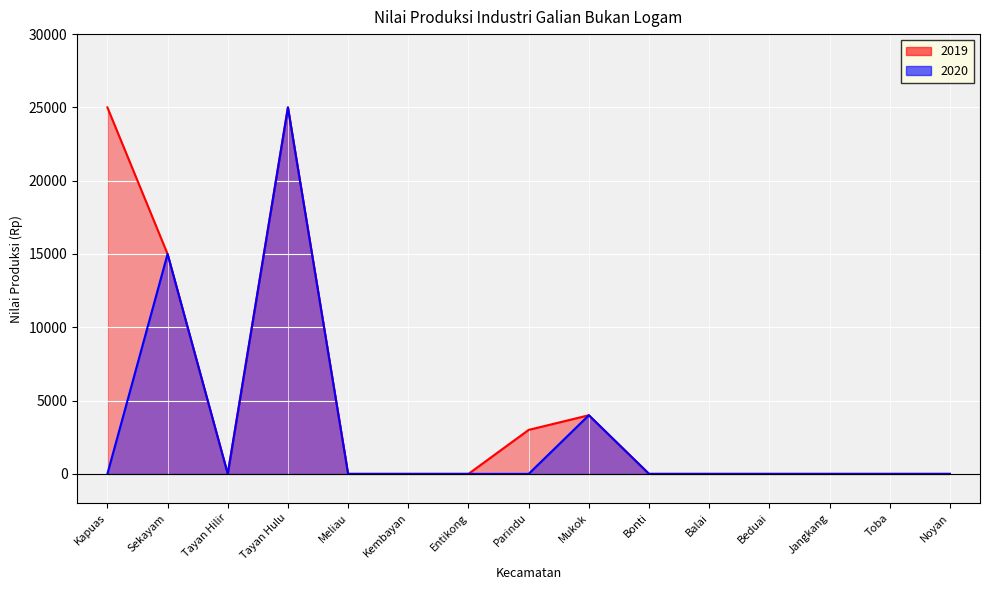

What is the maximum value shown in the chart?

25000